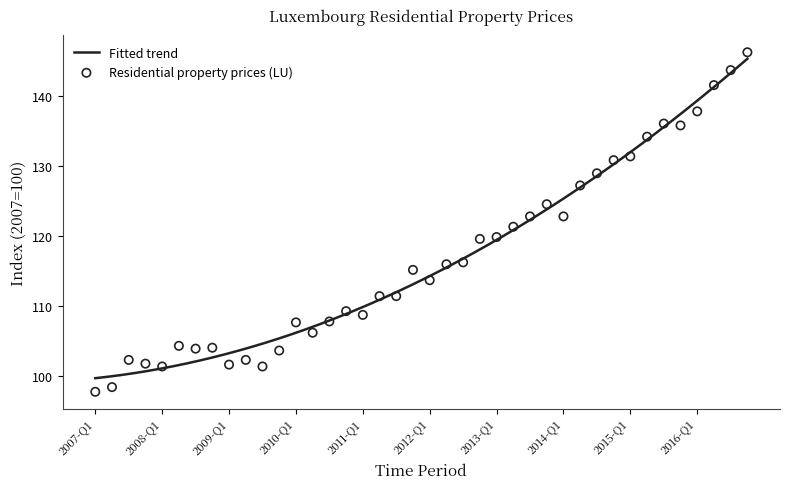

What is the change in value from 2012-Q1 to 2015-Q2?

+20.6